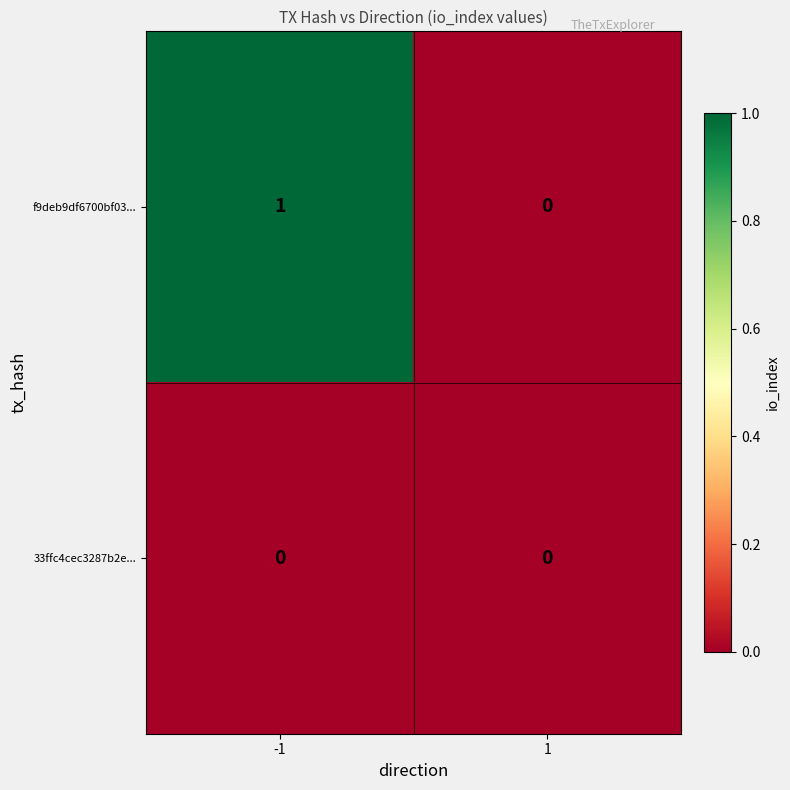

At which category is the sum across all series the highest?

-1